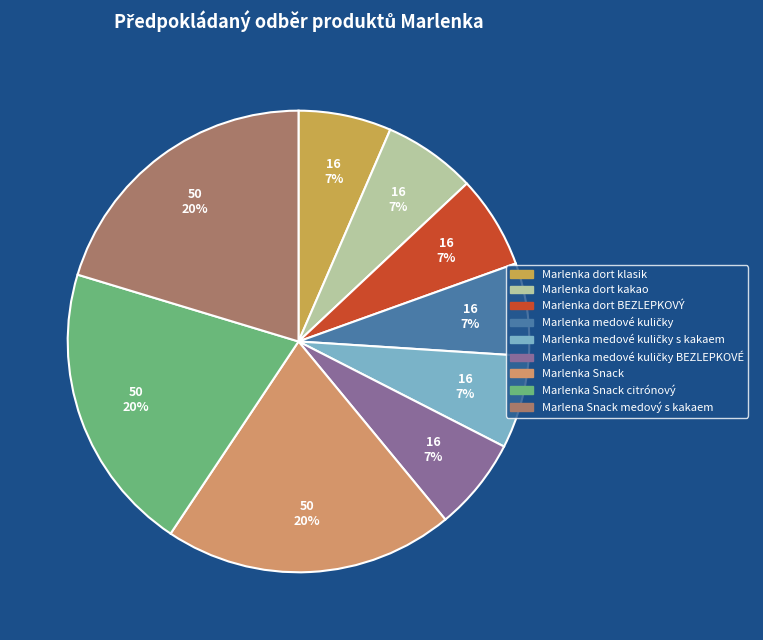

To the nearest percent, what is the average slice percentage?

11%